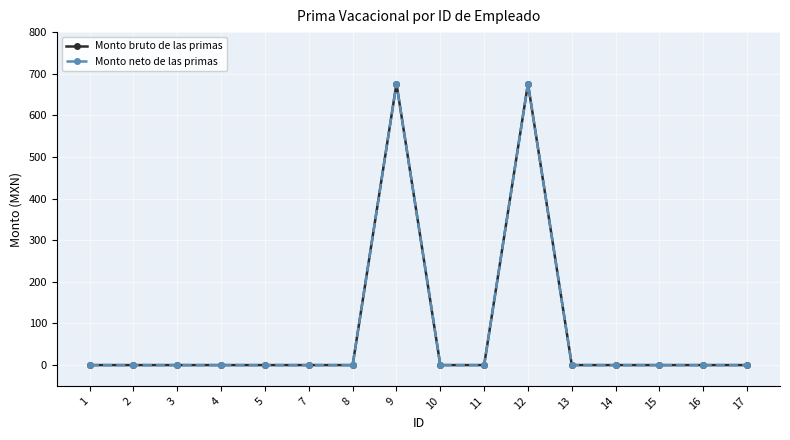

Is this an area chart (filled region under the line)?

No